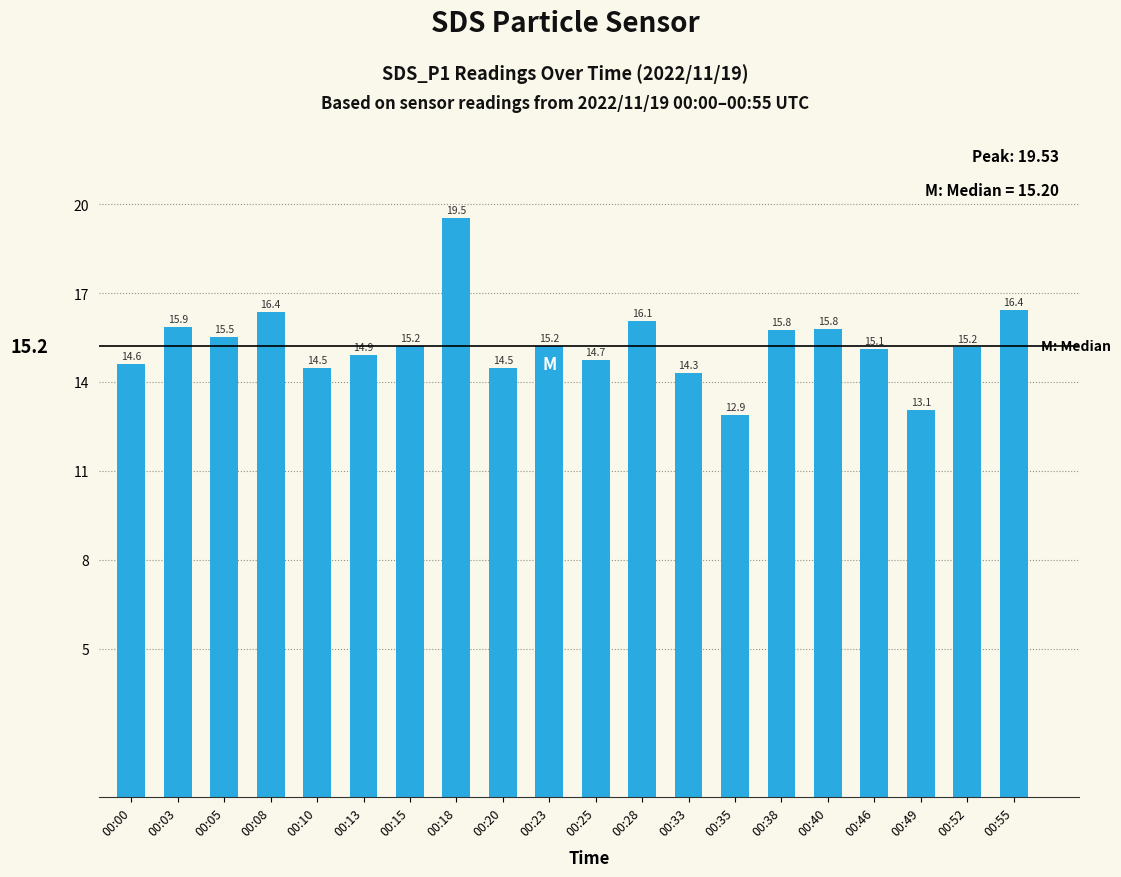

Reading right to left, list all the values displayed in this chart.

00:55=16.4	00:52=15.2	00:49=13.1	00:46=15.1	00:40=15.8	00:38=15.8	00:35=12.9	00:33=14.3	00:28=16.1	00:25=14.7	00:23=15.2	00:20=14.5	00:18=19.5	00:15=15.2	00:13=14.9	00:10=14.5	00:08=16.4	00:05=15.5	00:03=15.9	00:00=14.6